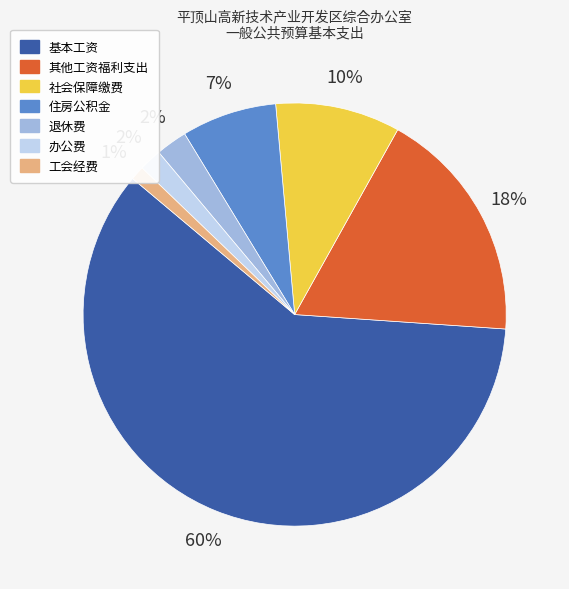

True or false: 工会经费 accounts for 1% of the total.

True